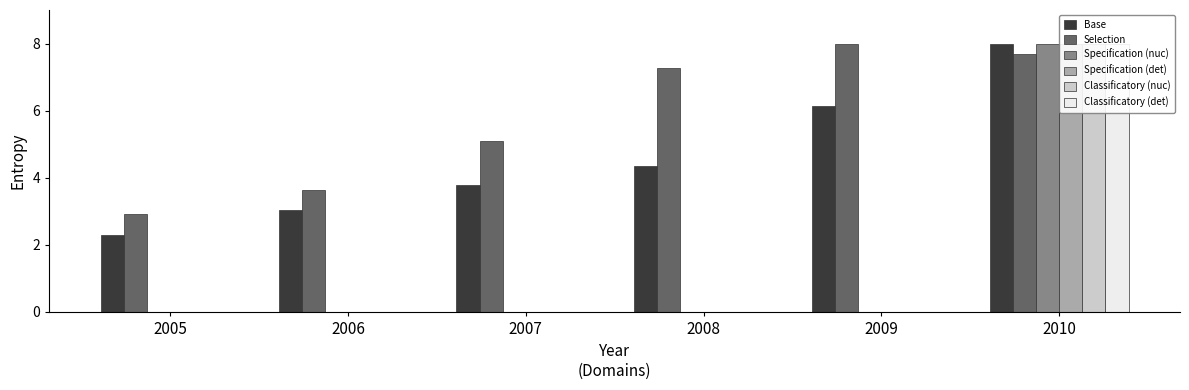

How many values in Classificatory (nuc) are above zero?

1